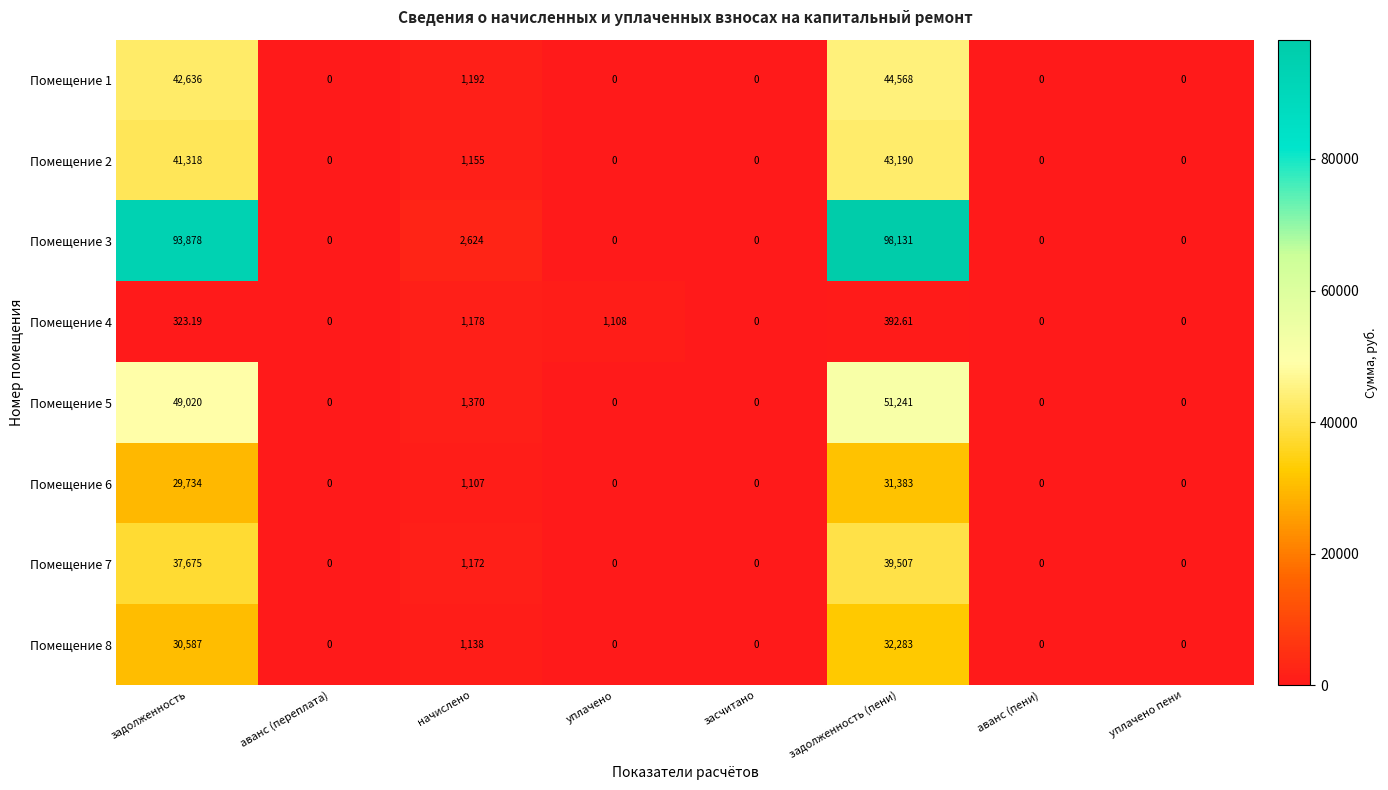

Which label corresponds to the largest value in the chart?

задолженность (пени)